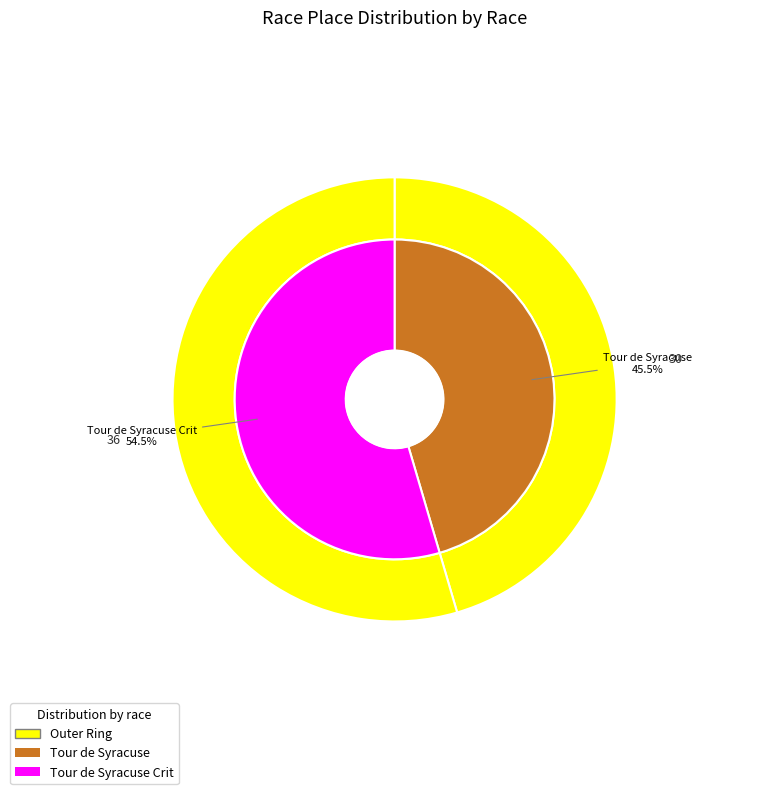

Which category has the biggest portion of the pie?

Tour de Syracuse Crit